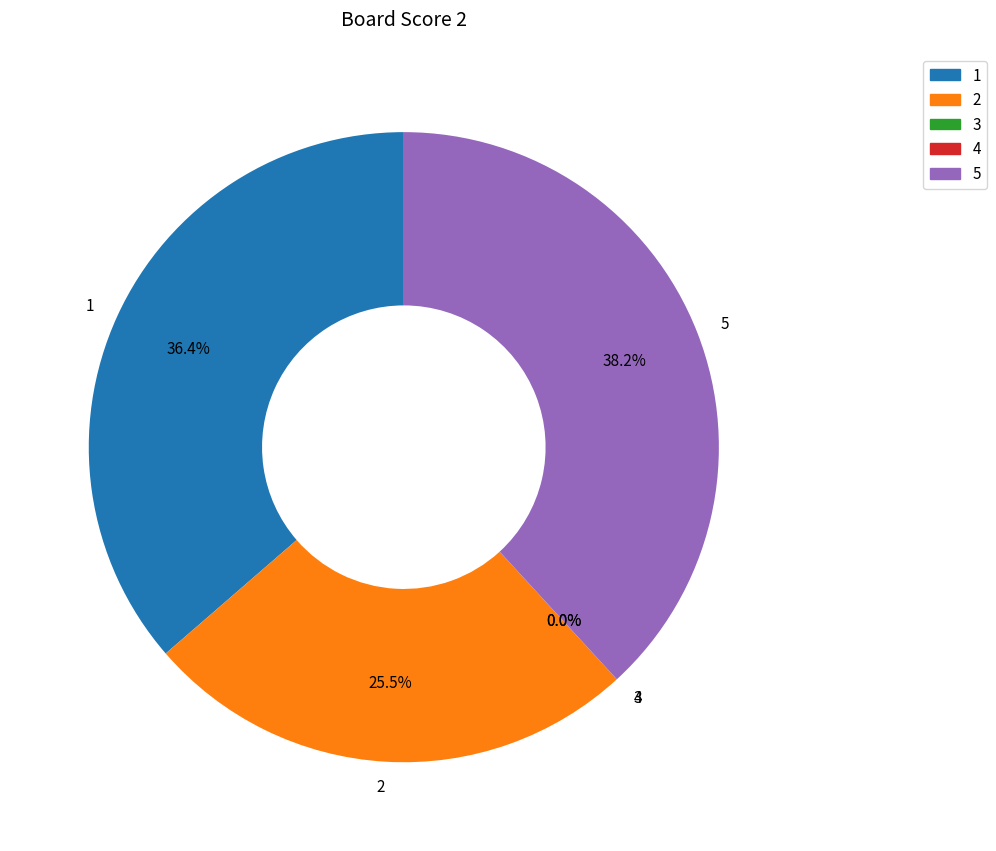

Does 2 account for over 50% of the chart?

No